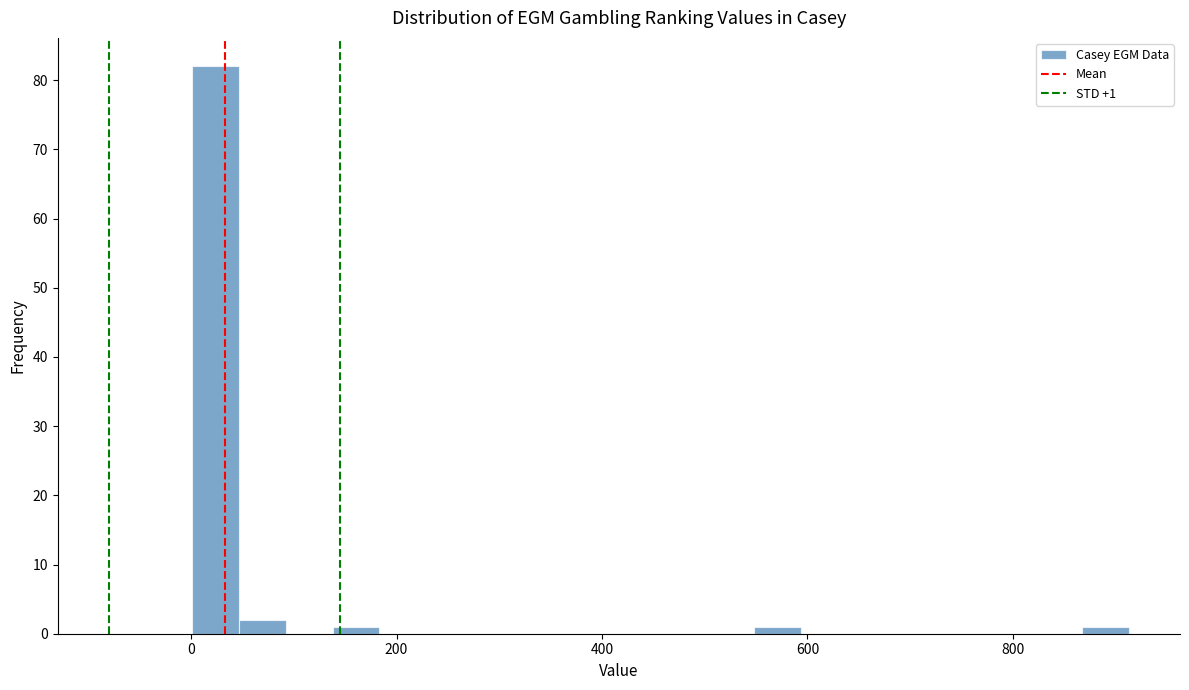

Around what value on the x-axis is the tallest bar? Give the approximate position of its centre, as read against the axis.

20